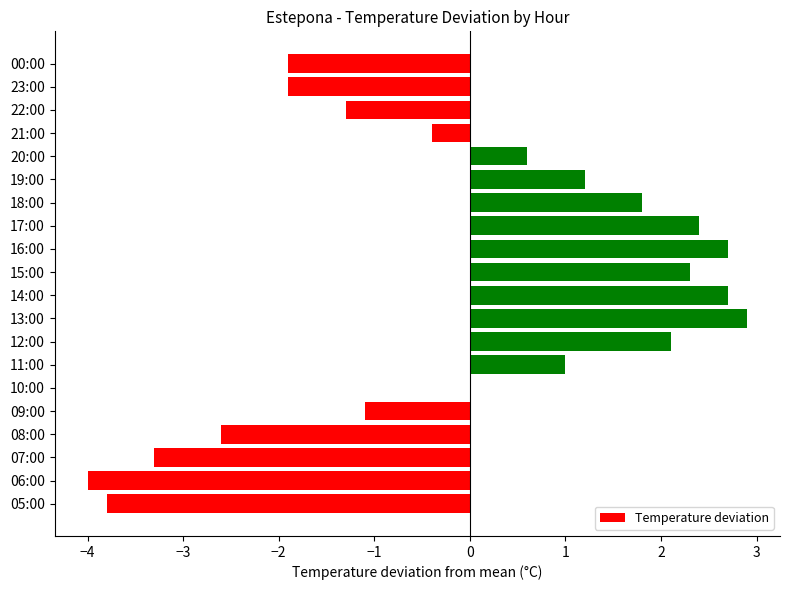

Where is the data nearest to the value 0?

10:00